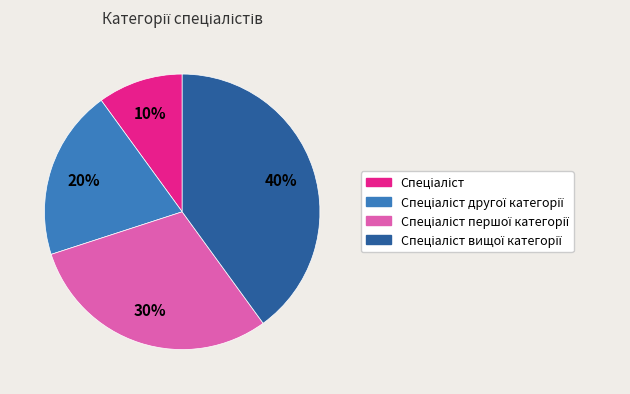

To the nearest percent, what is the difference between the largest and smallest slice percentages?

30%